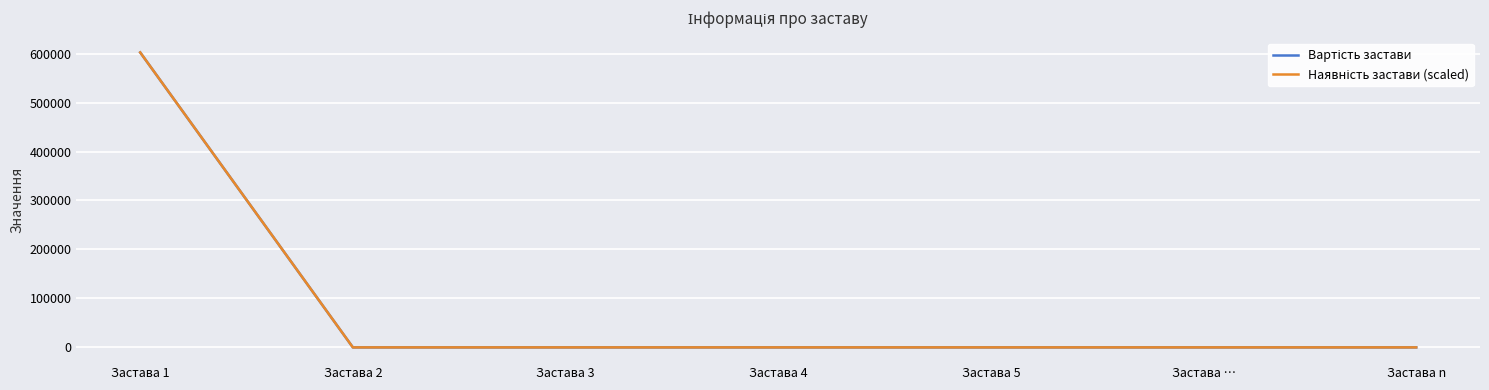

Does the chart have visible grid lines?

Yes